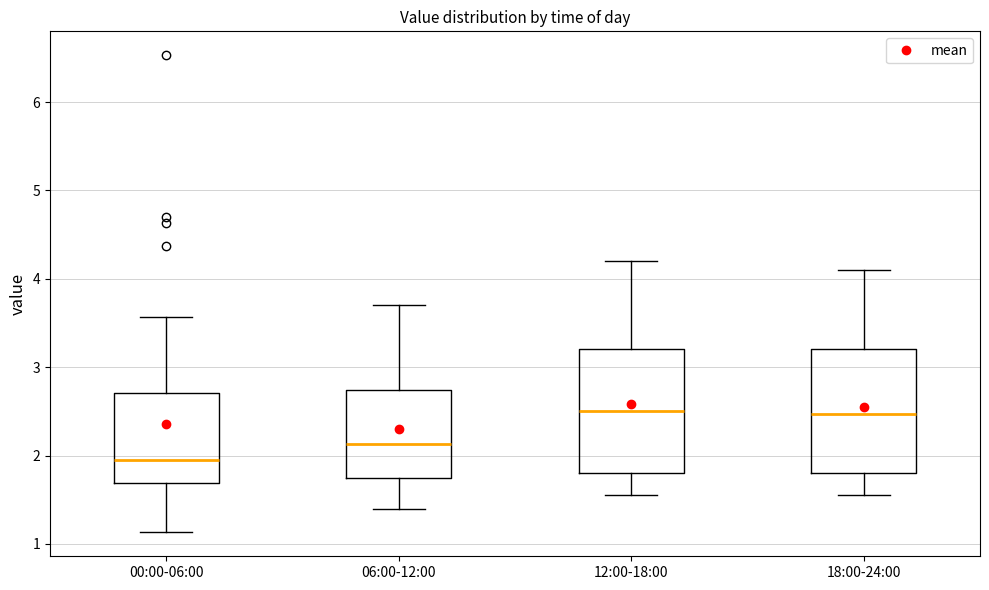

Where is the lower edge of the box for 00:00-06:00 on the y-axis? The values are not printed on the chart, so give them approximately, as read against the axis.

1.7